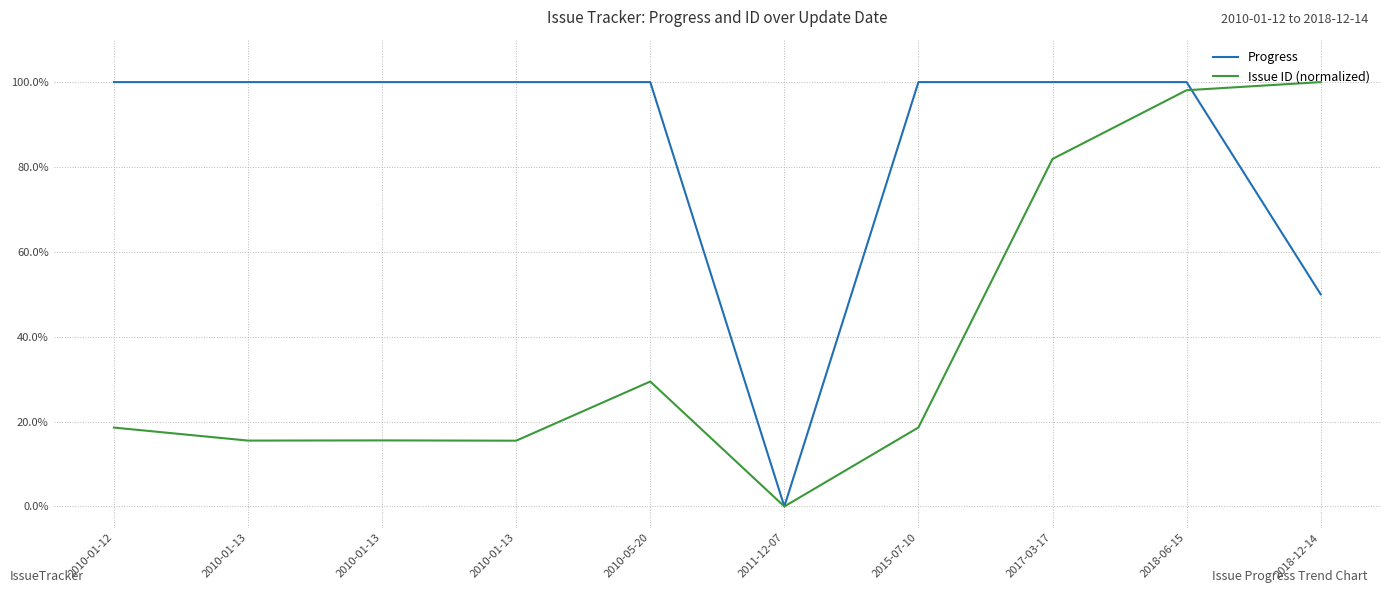

What are all the series names shown in the legend?

Progress, Issue ID (normalized)